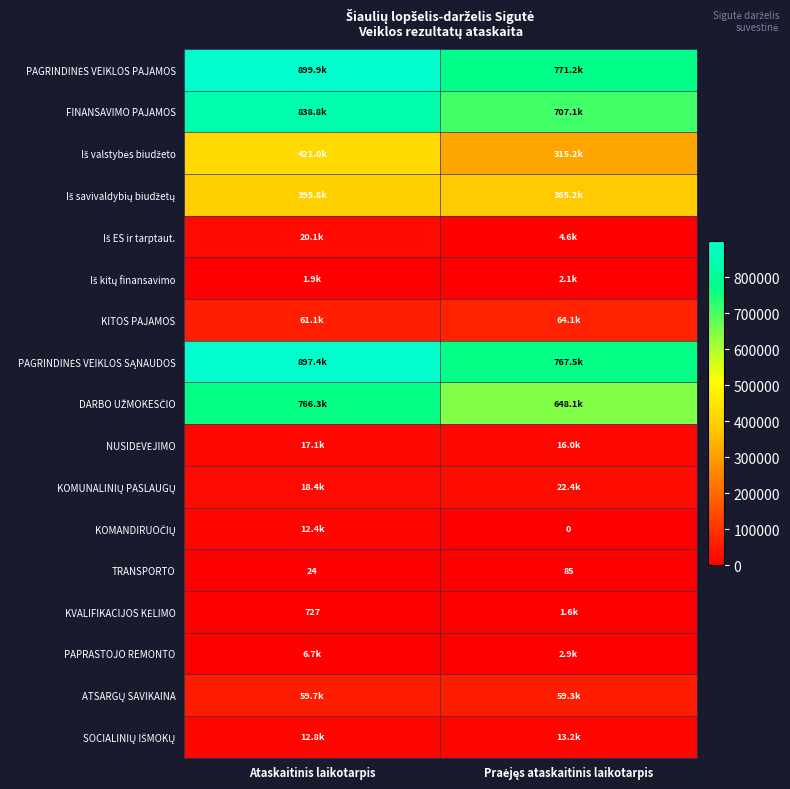

What is the sum of all KOMUNALINIŲ PASLAUGŲ values?

40769.6